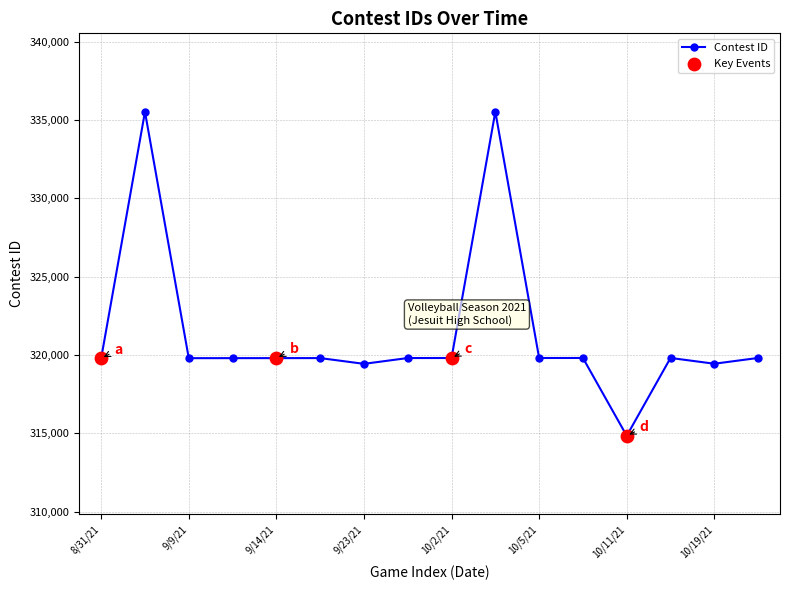

What is the value of the 4th point from the left?

319803